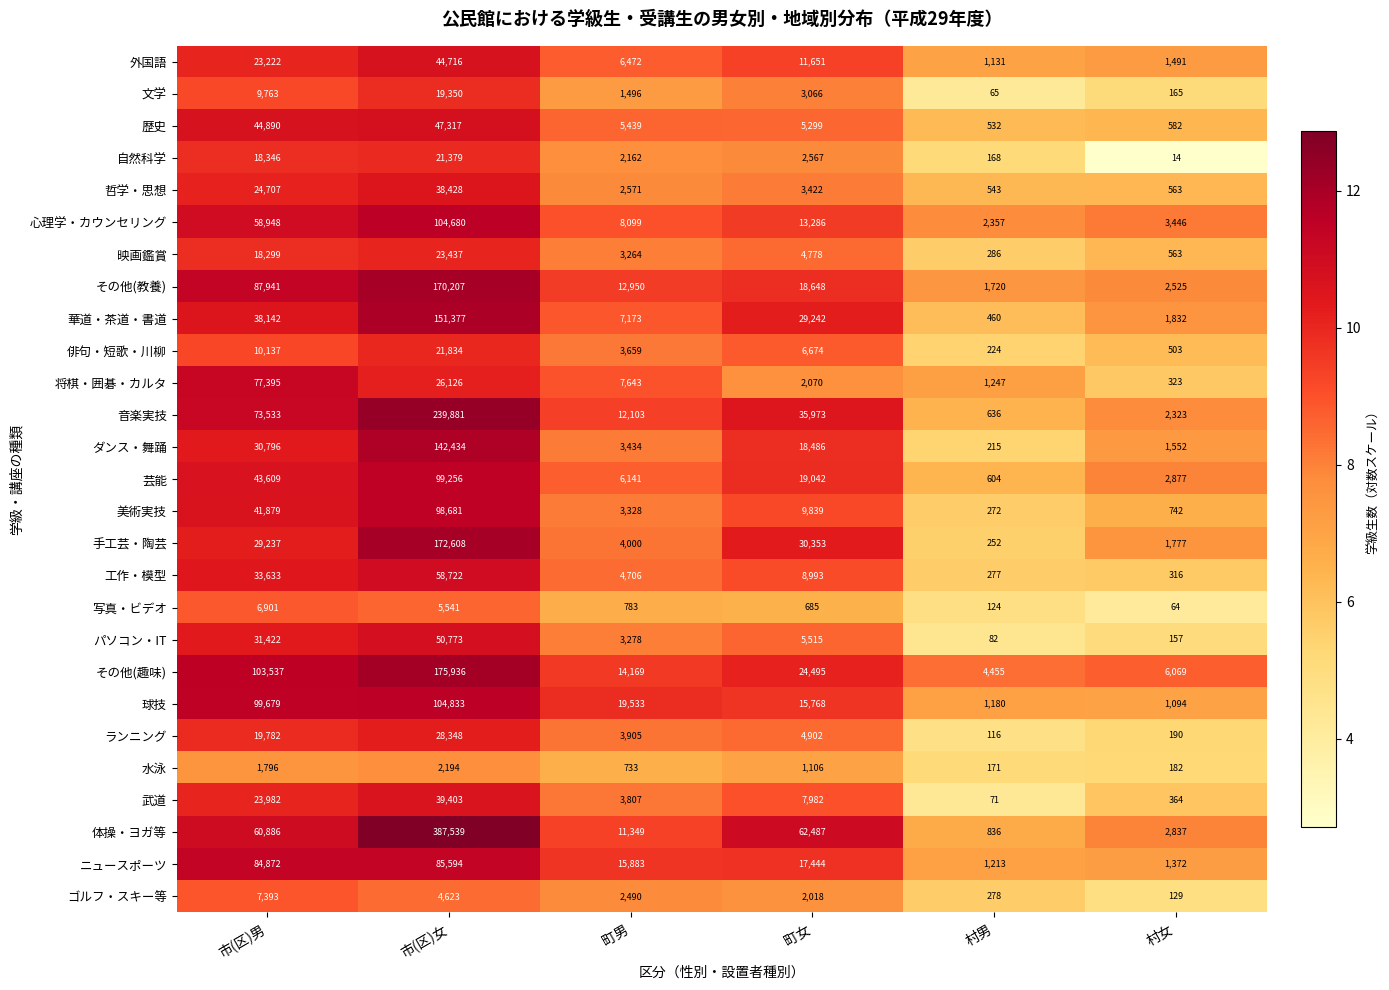

What is the spread (max minus min) of values at 町女?

61802